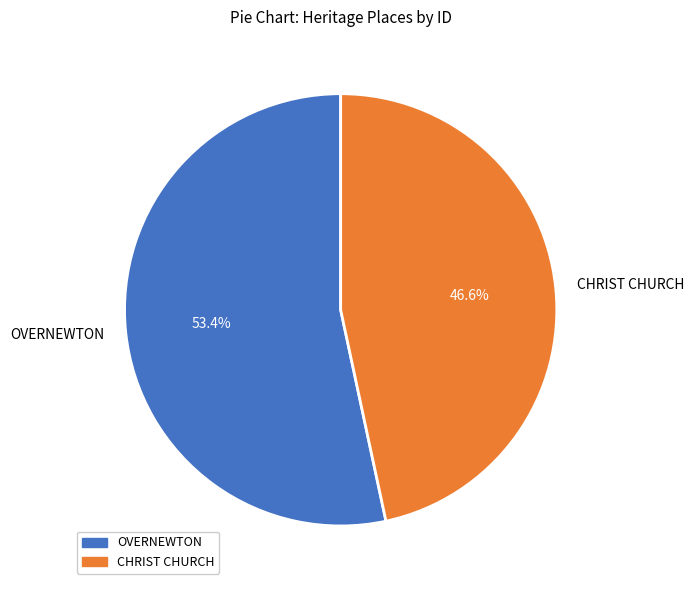

How many segments does this pie chart have?

2